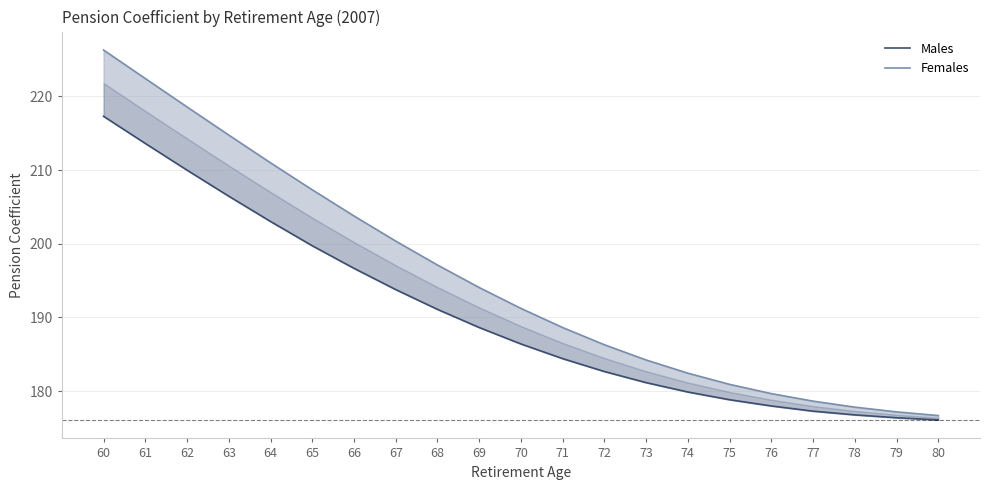

What is the greatest value displayed?

226.3